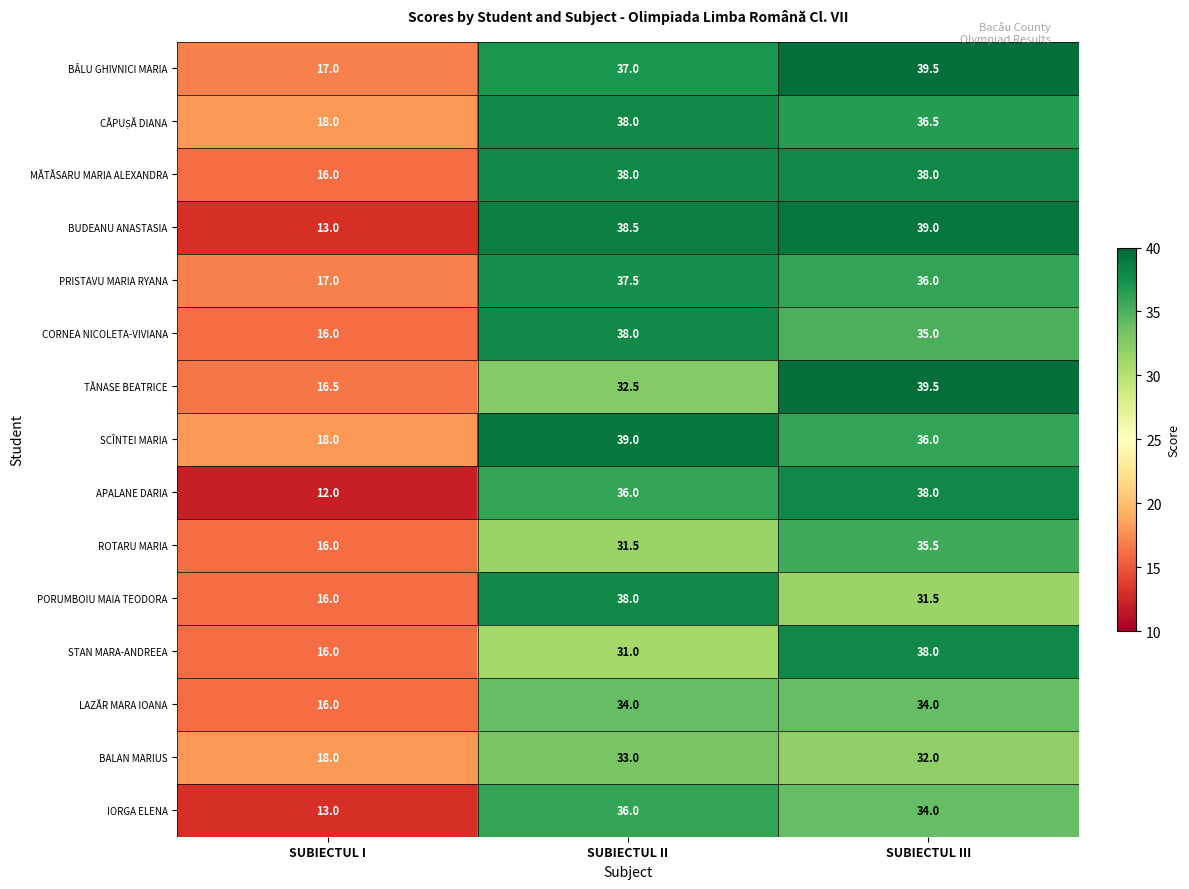

What is the sum of all BALAN MARIUS values?

83.0